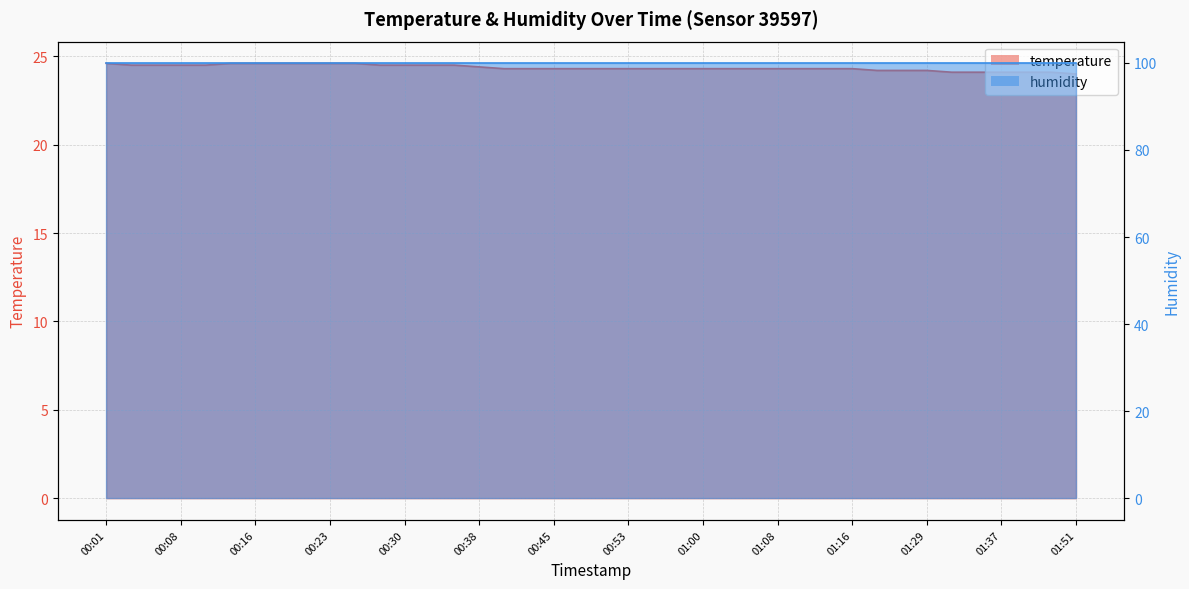

What is the label of the 39th point from the left?

01:43